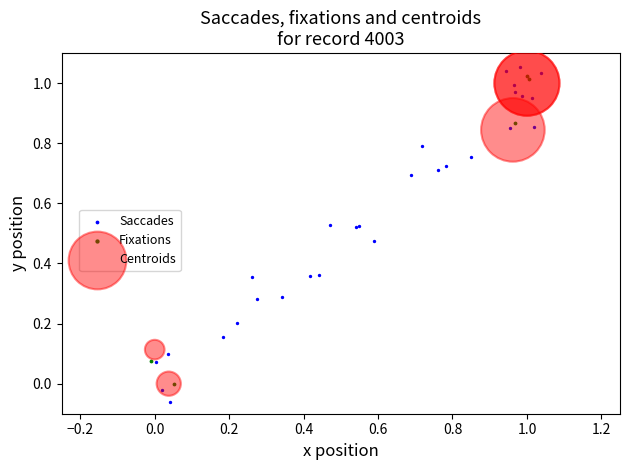

Which series reaches the maximum Y coordinate?

Saccades